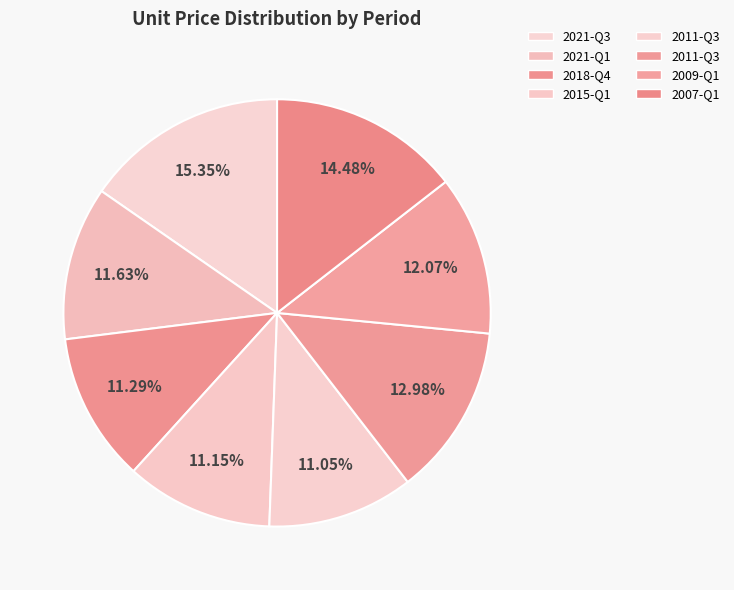

How many slices are in this pie chart?

8